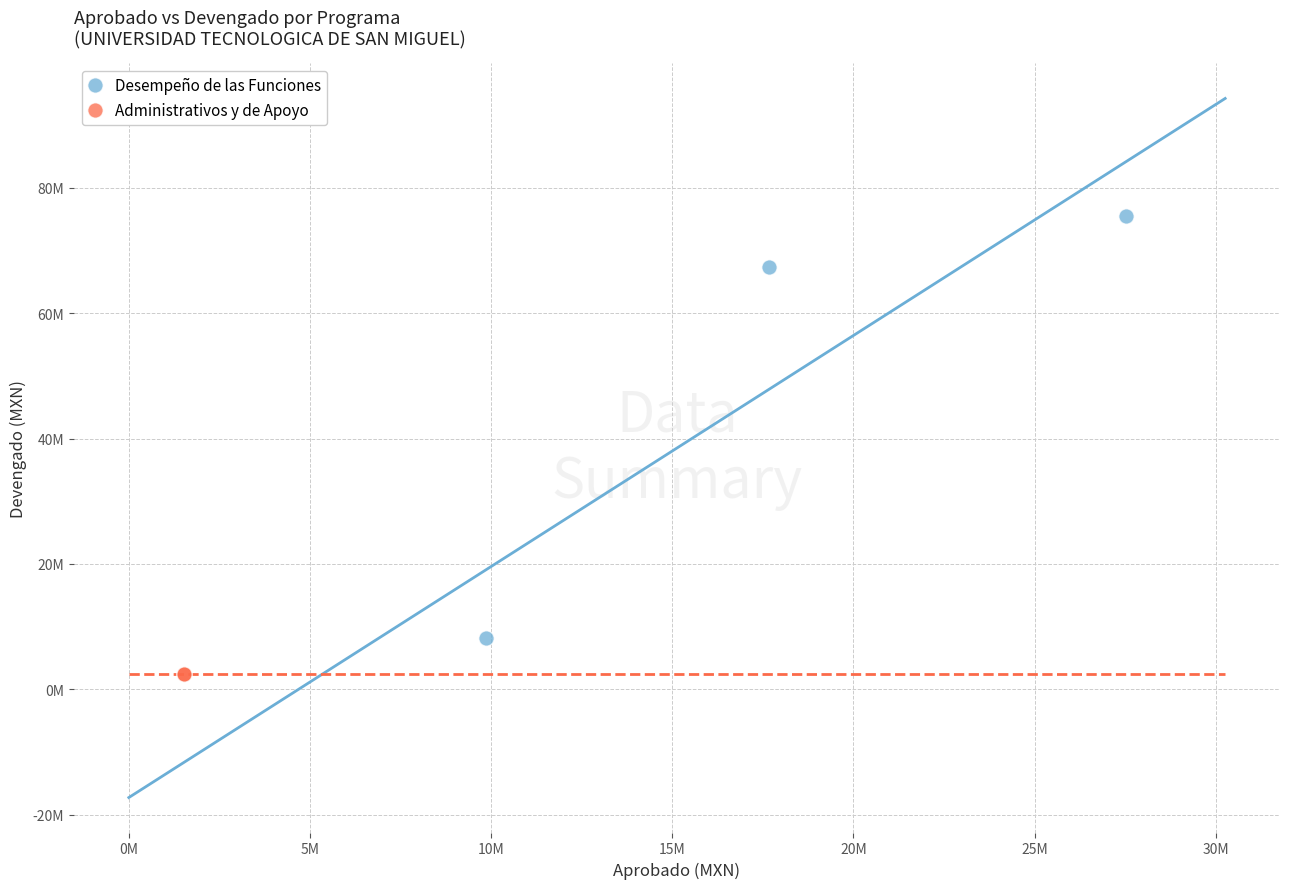

What are all the series names shown in the legend?

Desempeño de las Funciones, Administrativos y de Apoyo